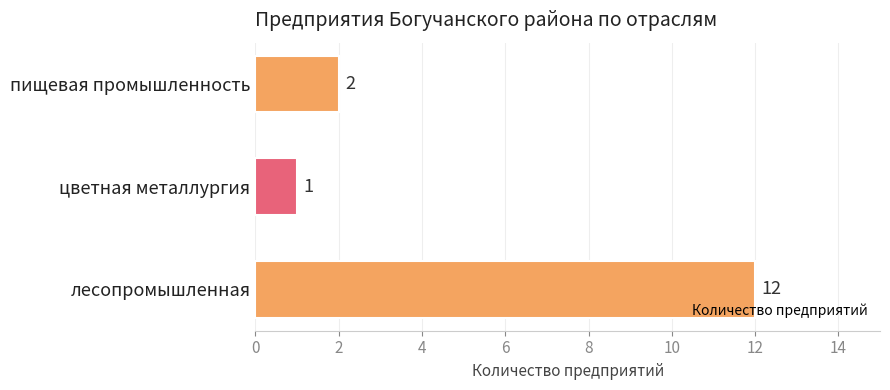

Rank the categories by value from highest to lowest.

лесопромышленная, пищевая промышленность, цветная металлургия